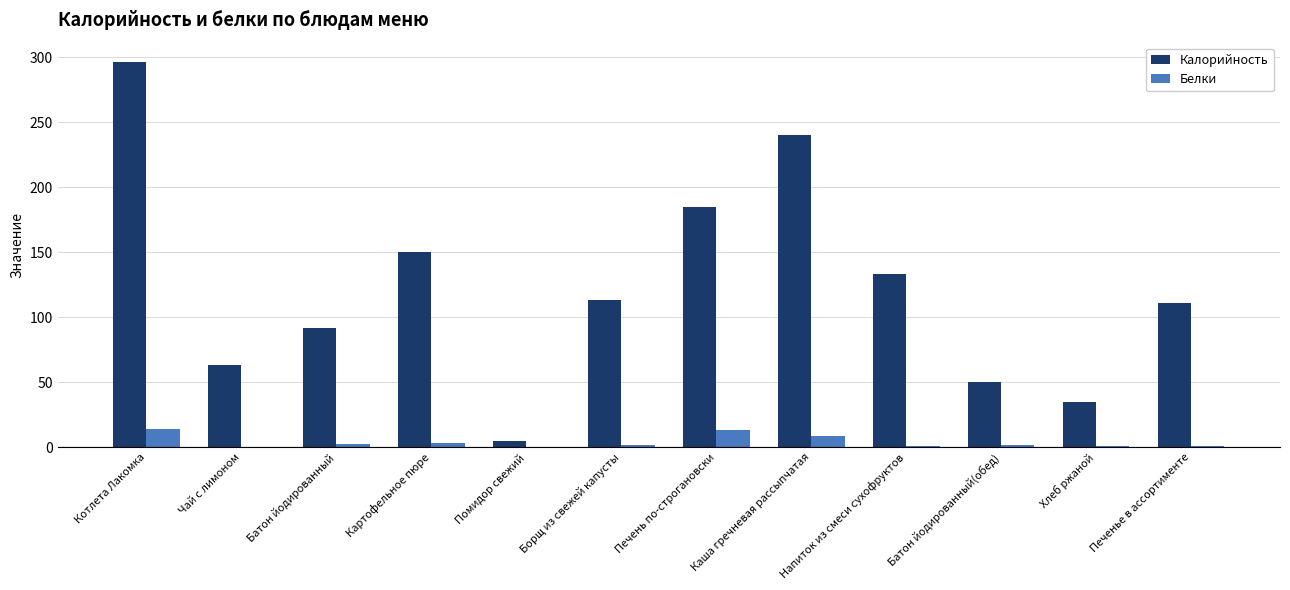

Which series changed the most between Напиток из смеси сухофруктов and Батон йодированный(обед)?

Калорийность